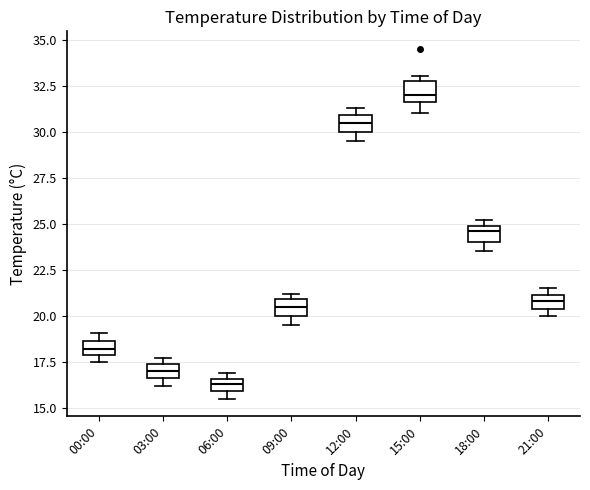

Where is the upper edge of the box for 21:00 on the y-axis? The values are not printed on the chart, so give them approximately, as read against the axis.

21.0